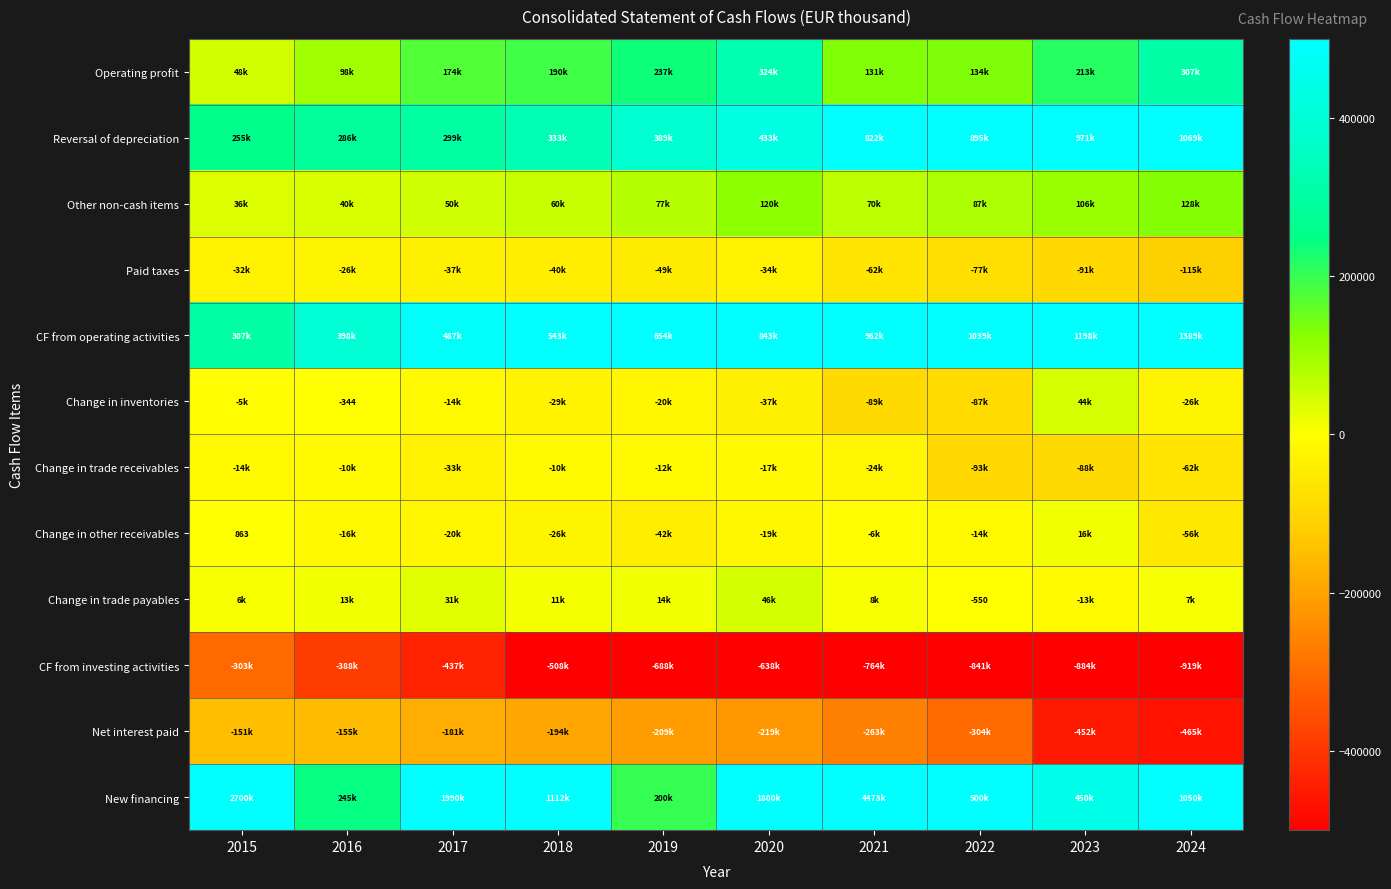

At how many categories does at least one series exceed 4430025?

1